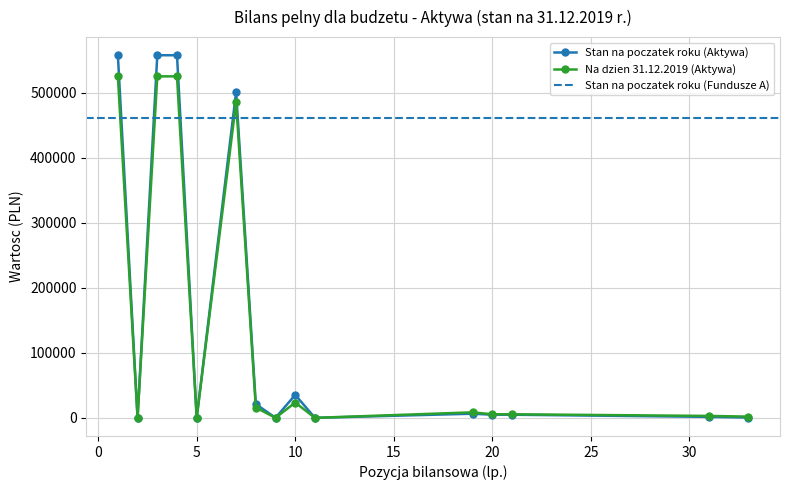

Which series has the largest range (max minus min)?

Stan na poczatek roku (Aktywa)